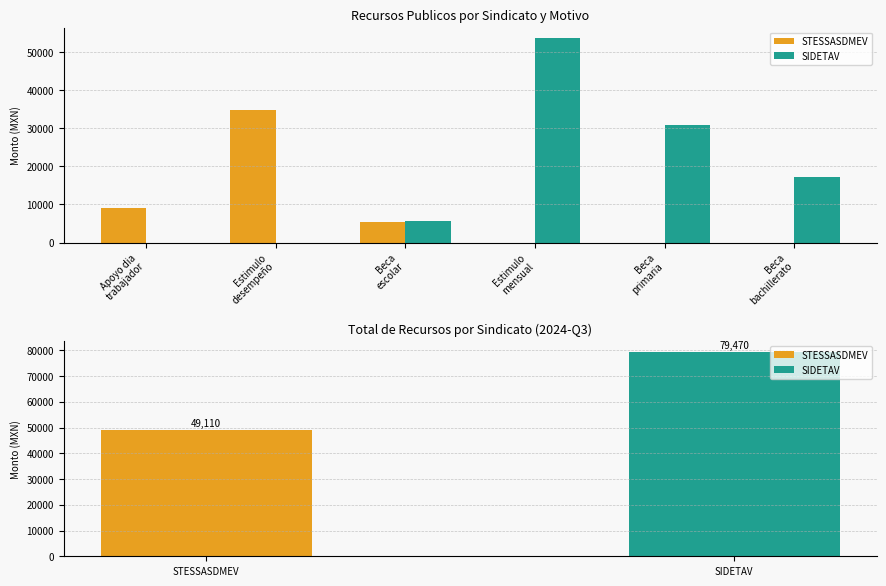

What is the label of the 1st bar from the left?

Apoyo dia
trabajador